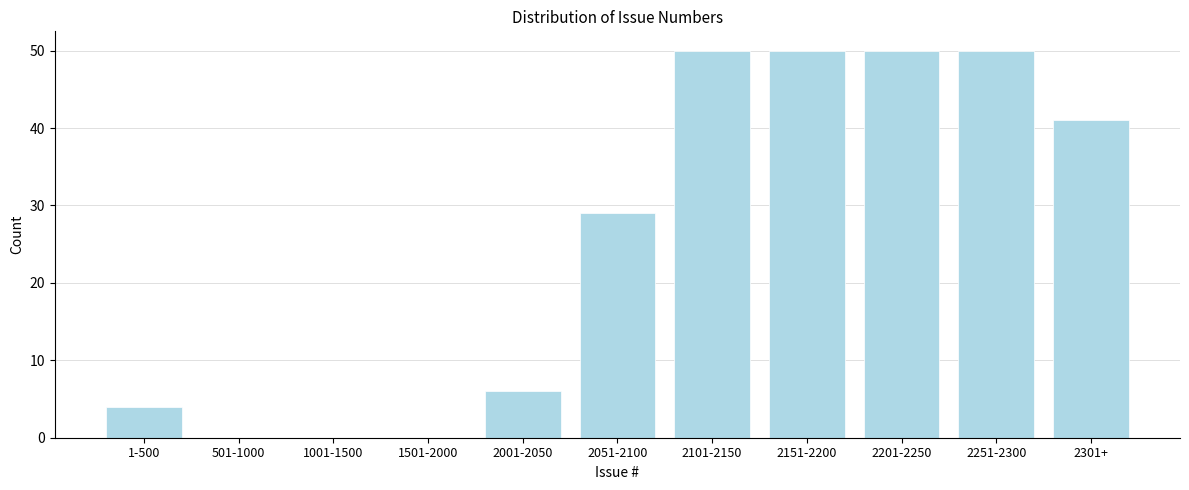

Reading right to left, what are all the values shown in this chart?

2301+=41	2251-2300=50	2201-2250=50	2151-2200=50	2101-2150=50	2051-2100=29	2001-2050=6	1501-2000=0	1001-1500=0	501-1000=0	1-500=4